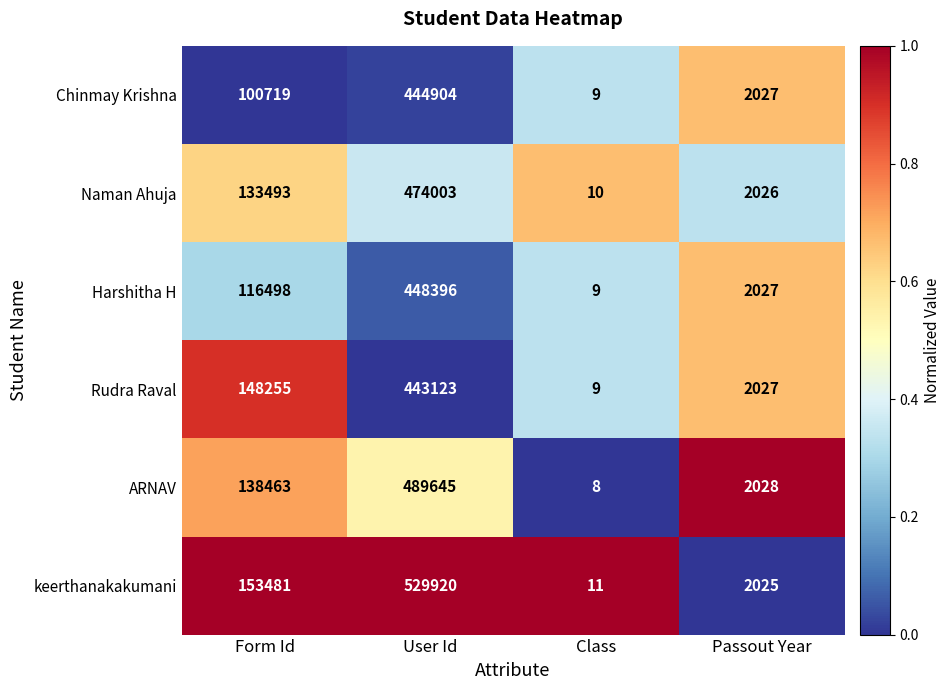

Is the value of keerthanakakumani at Passout Year greater than the value of Naman Ahuja at Passout Year?

No